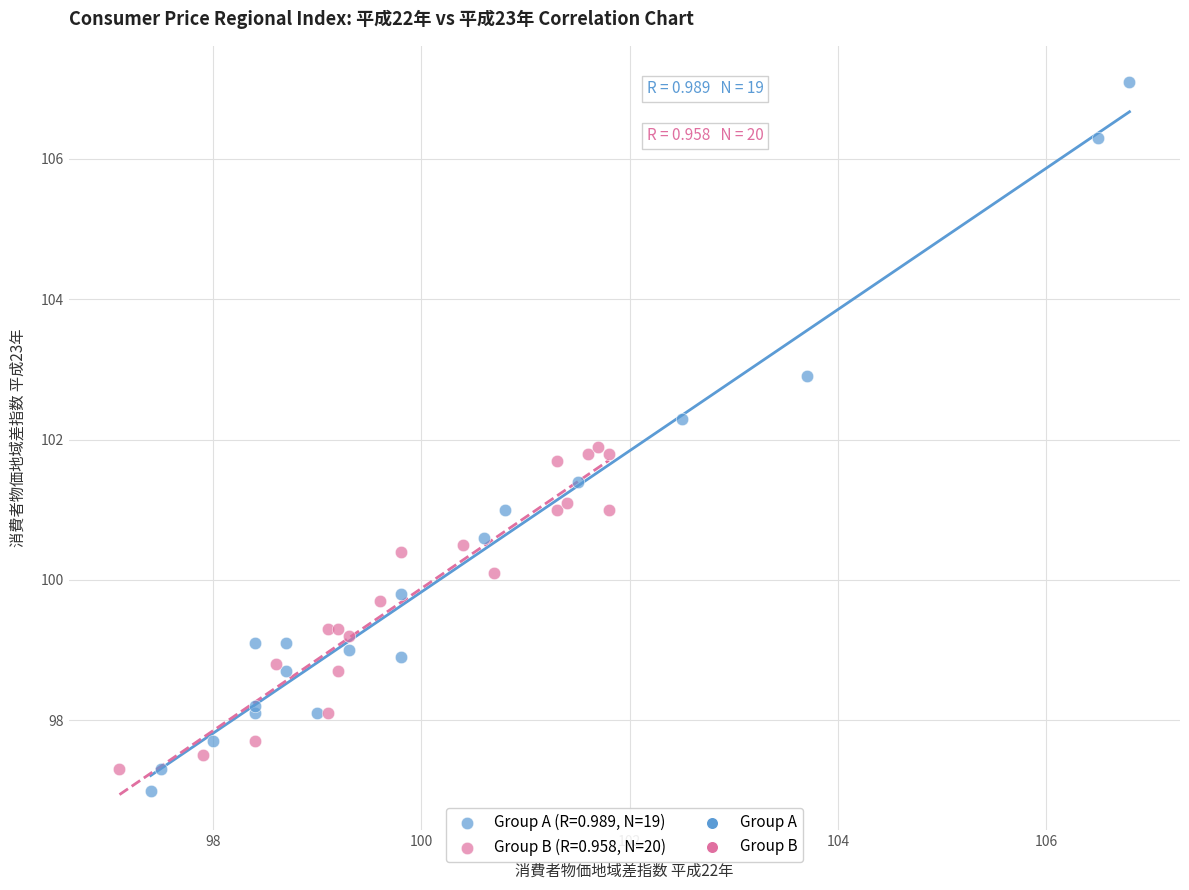

Which series reaches the maximum Y coordinate?

Group A (R=0.989, N=19)